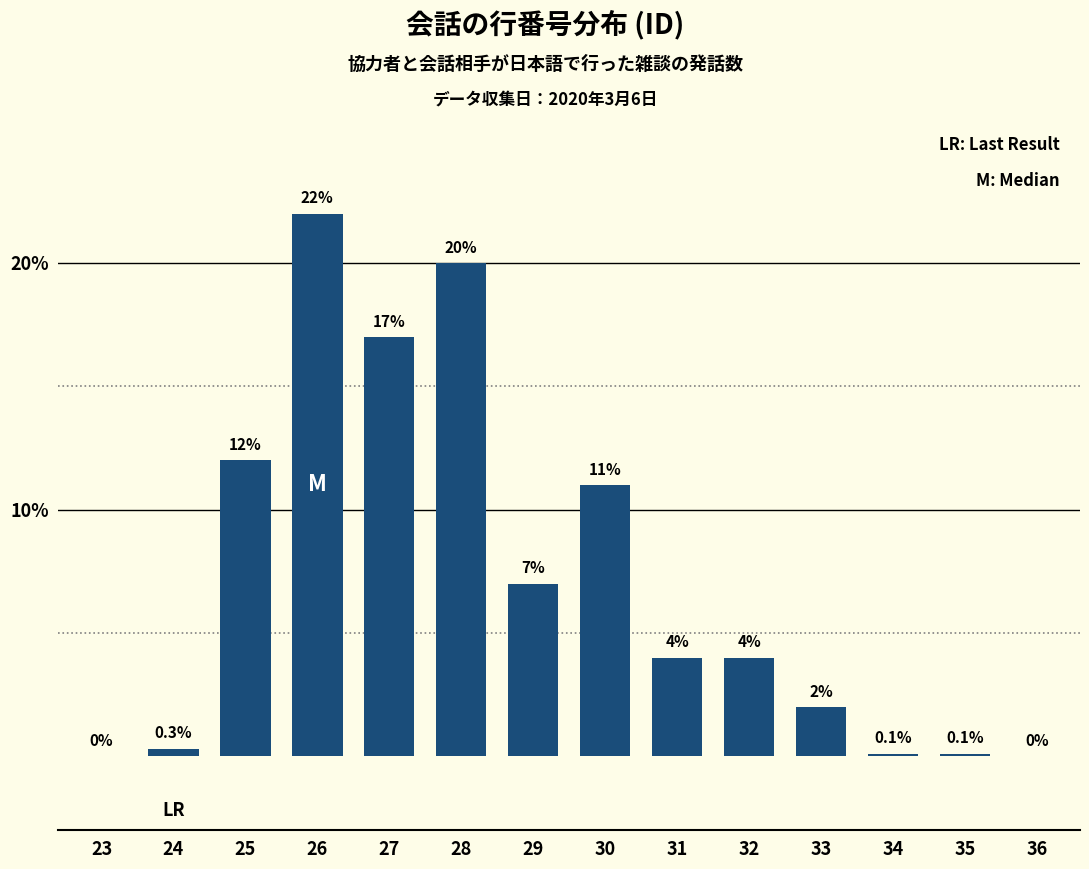

Which label corresponds to the largest value in the chart?

26